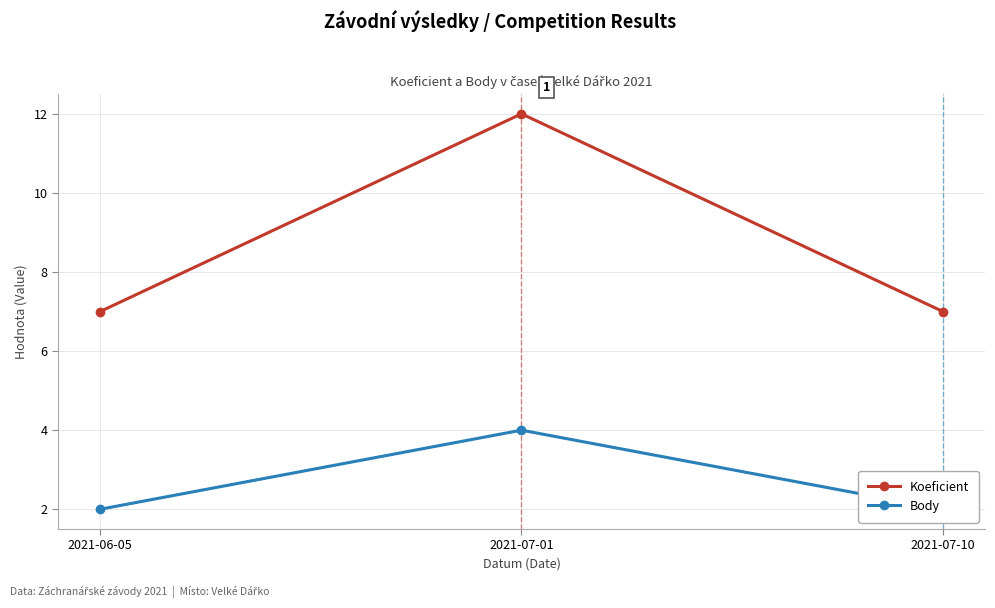

What is the value of the Body point at the 2nd from the left?

4